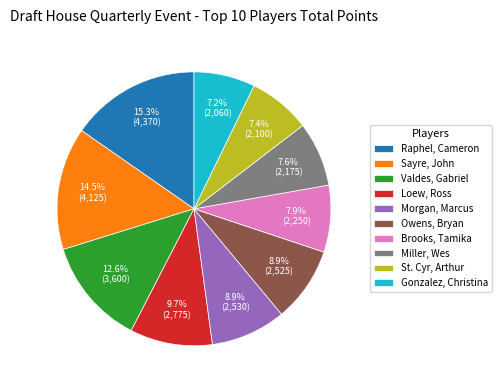

What percentage is the Raphel, Cameron slice, to the nearest percent?

15%